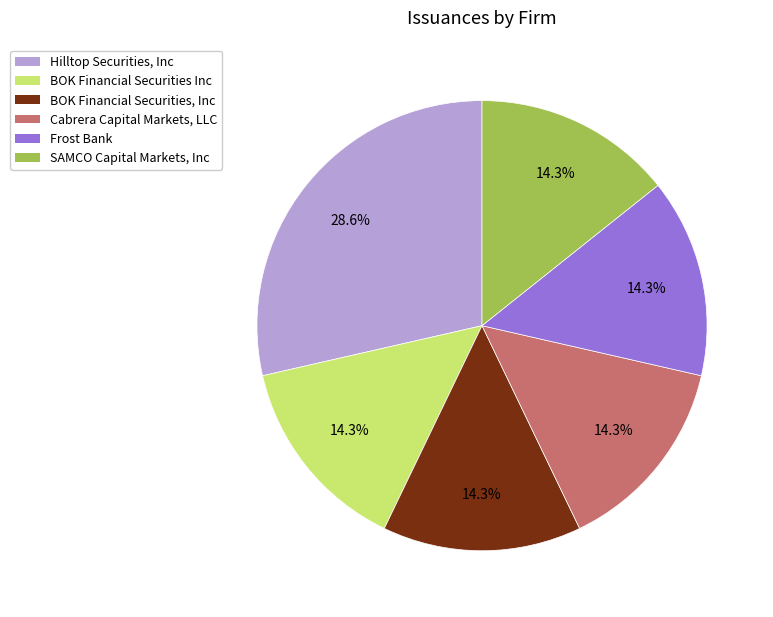

Is there any slice that represents more than half of the pie?

No